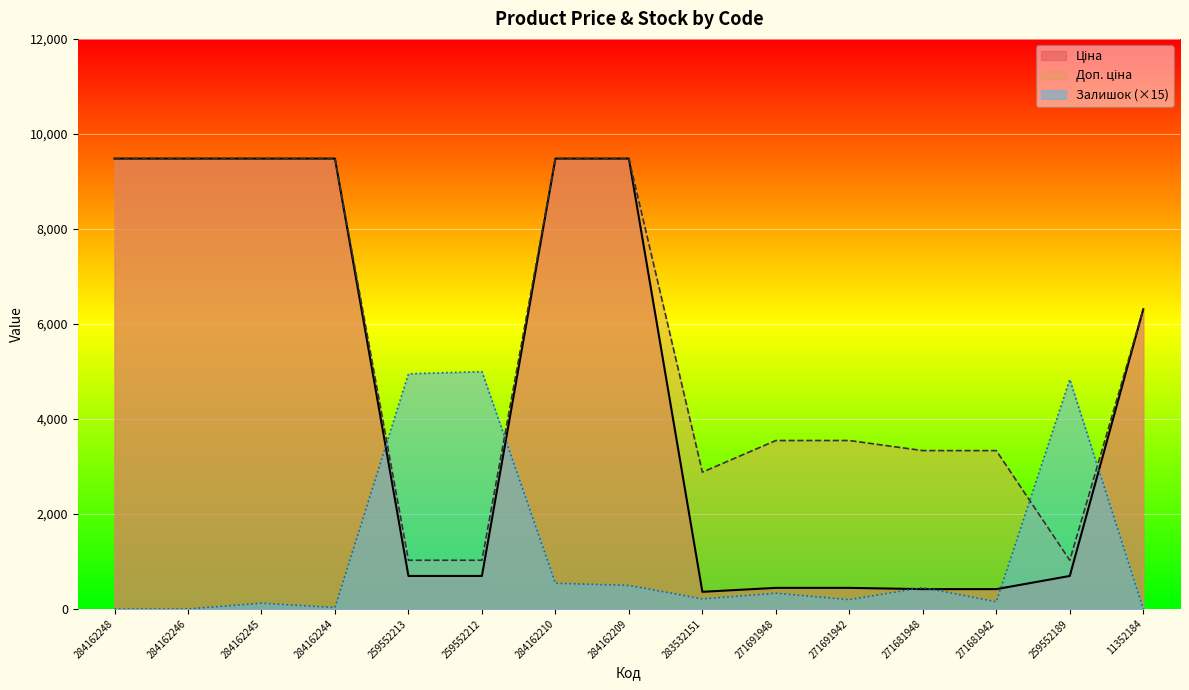

How many interior local valleys does the Ціна series have?

1